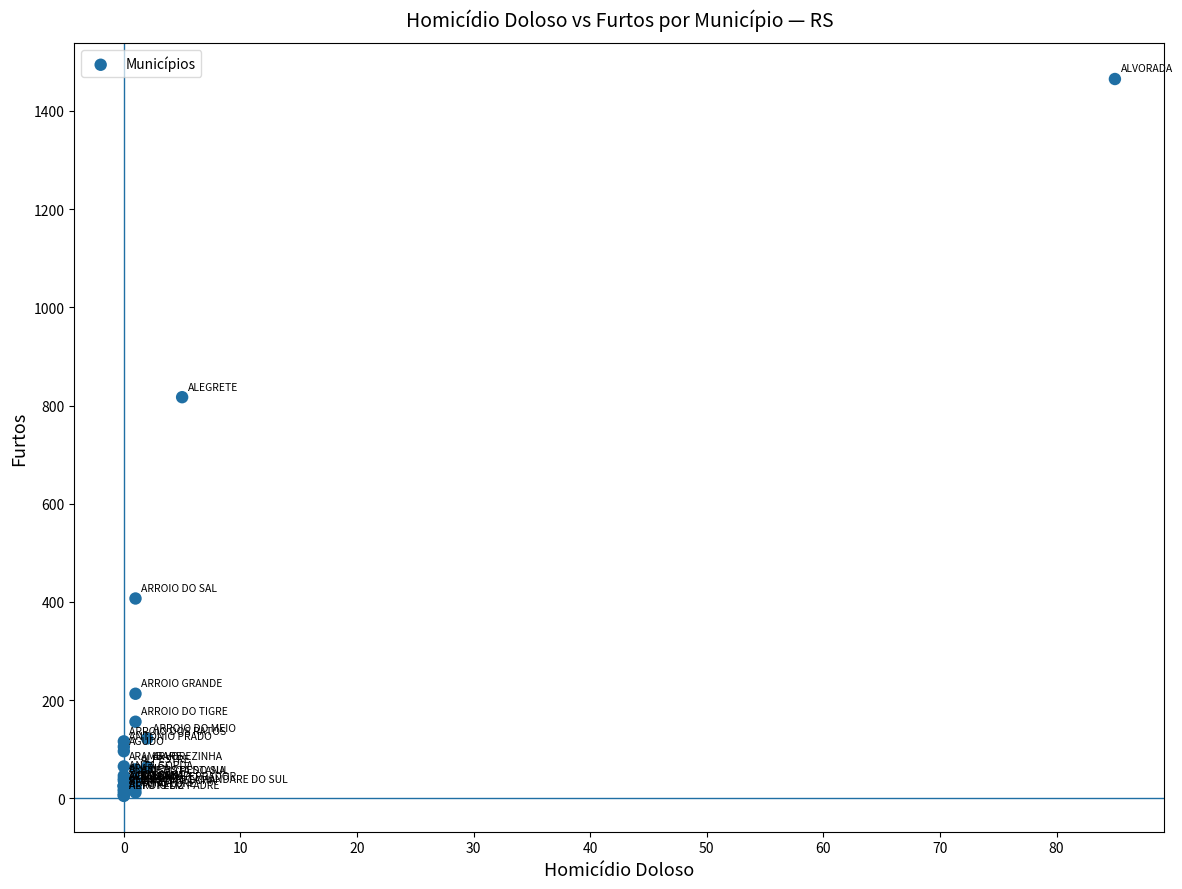

What Y value in the scatter plot is closest to 735?

817